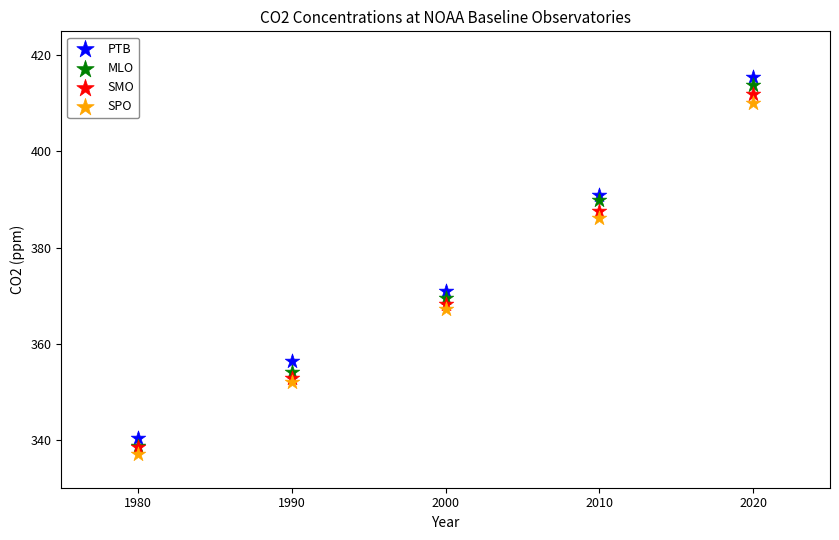

What are all the series names shown in the legend?

PTB, MLO, SMO, SPO